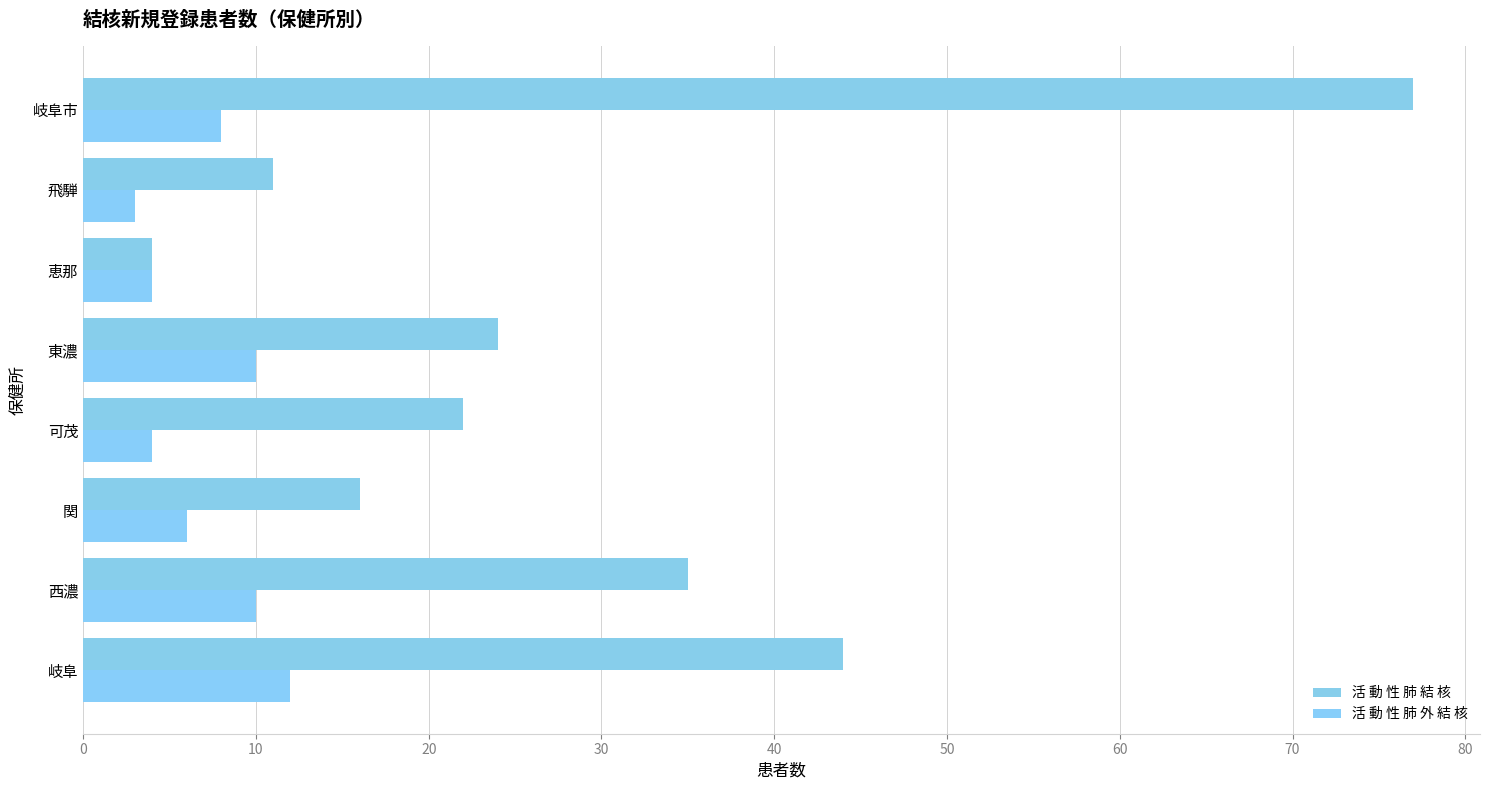

List the series in order of their overall mean, highest first.

活 動 性 肺 結 核, 活 動 性 肺 外 結 核